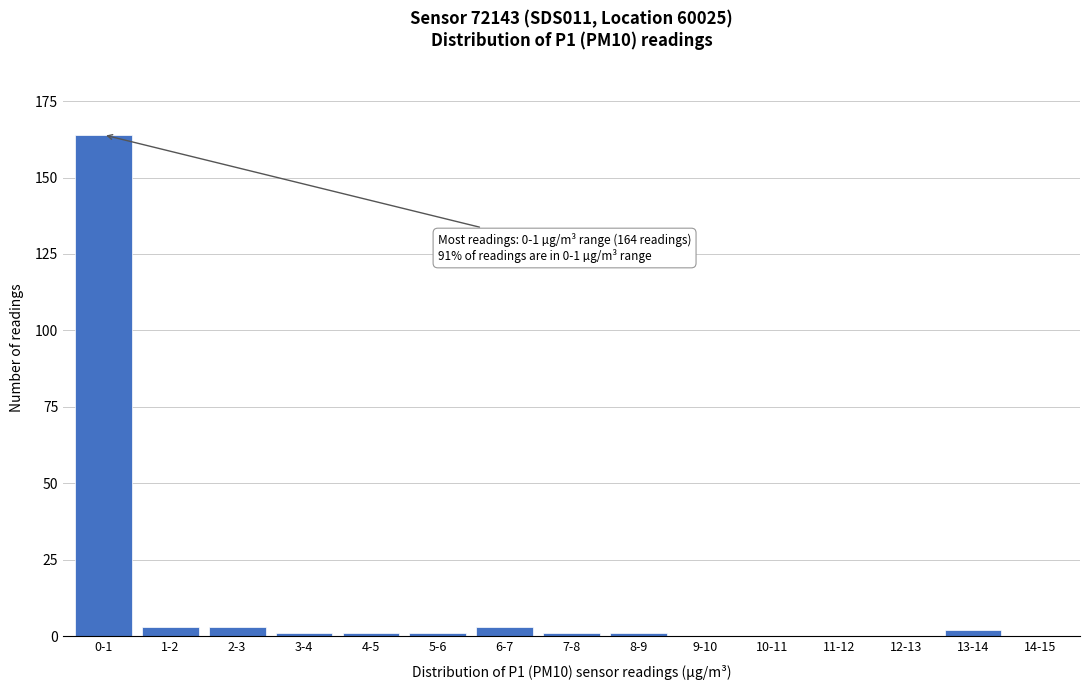

Reading left to right, extract all data points from this chart.

0-1=164	1-2=3	2-3=3	3-4=1	4-5=1	5-6=1	6-7=3	7-8=1	8-9=1	9-10=0	10-11=0	11-12=0	12-13=0	13-14=2	14-15=0